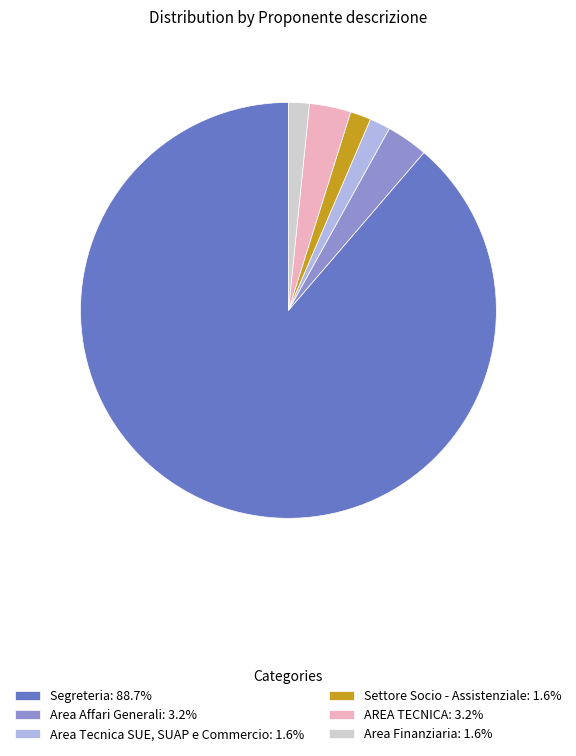

Combined, do Settore Socio - Assistenziale: 1.6% and Area Affari Generali: 3.2% account for over 50%?

No